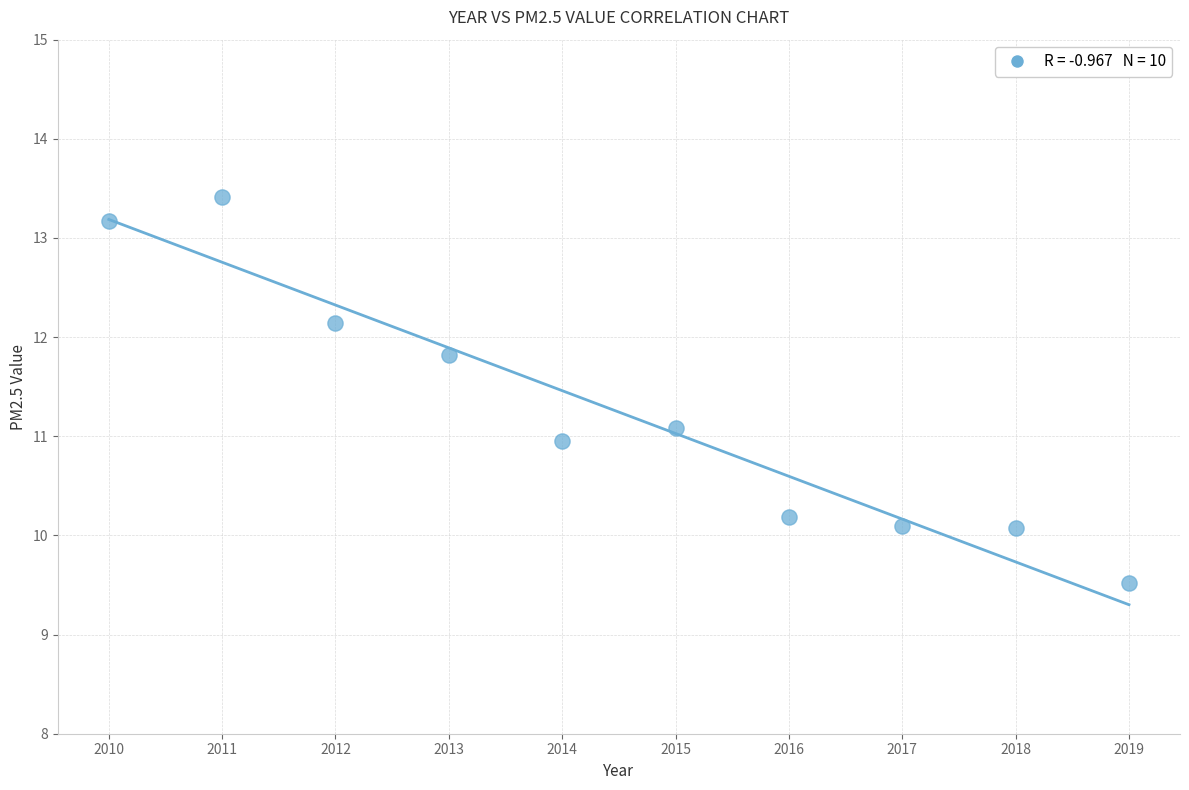

What is the average X value?

2014.5